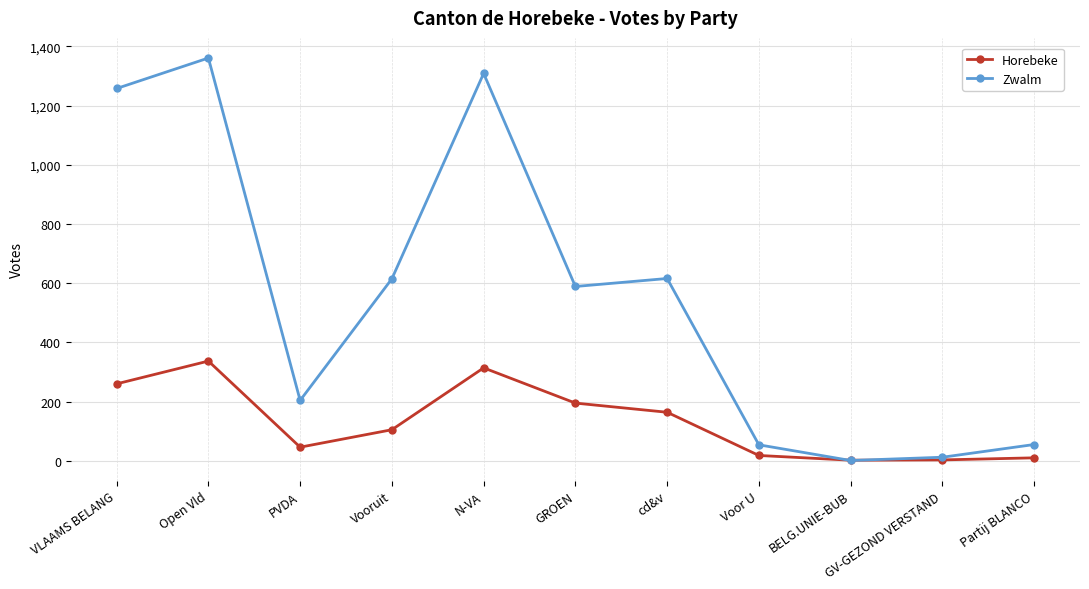

Rank the series by their maximum value, from highest to lowest.

Zwalm, Horebeke